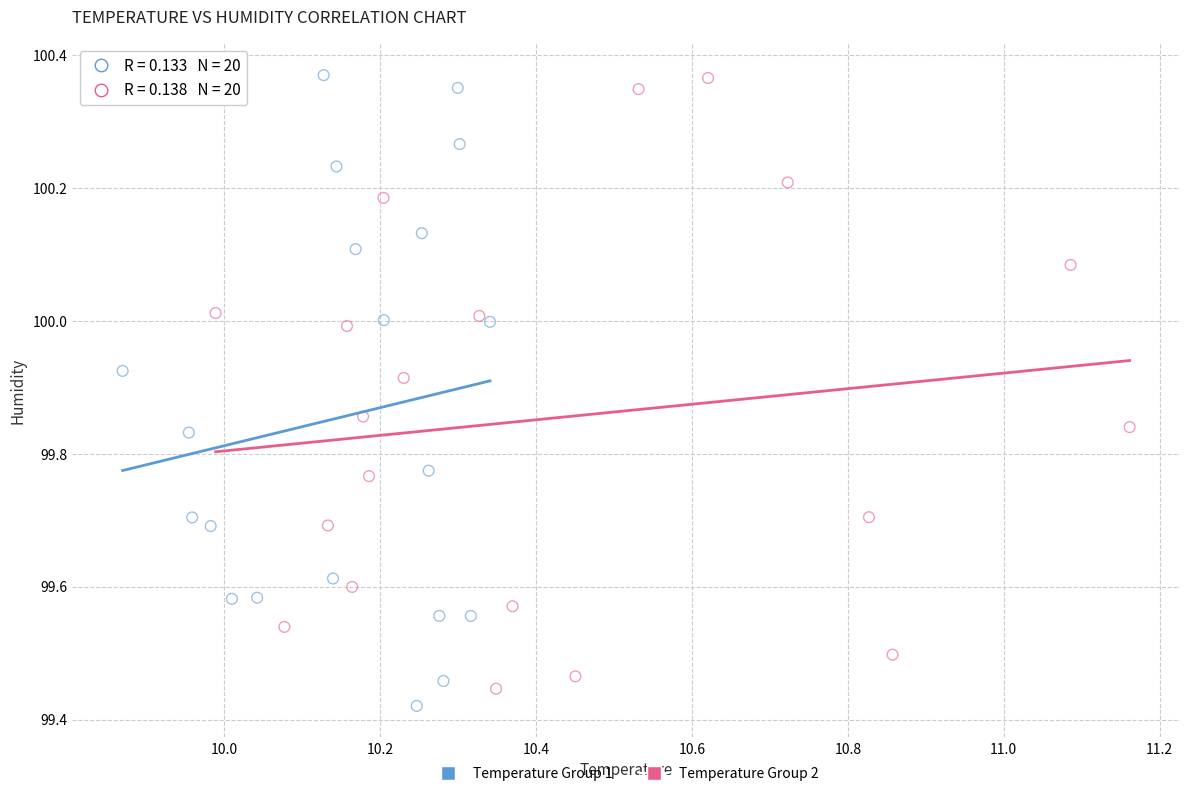

Which series has the largest Y range (max minus min)?

Temperature Group 1